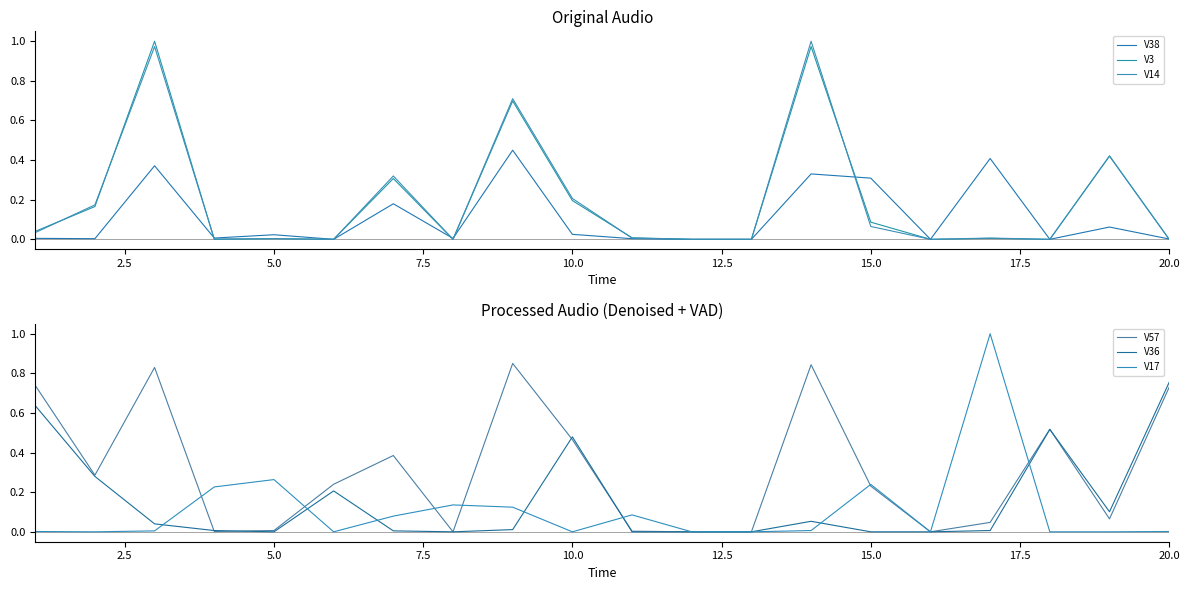

The V17 series shows -0.4 at 10.0. True or false?

False